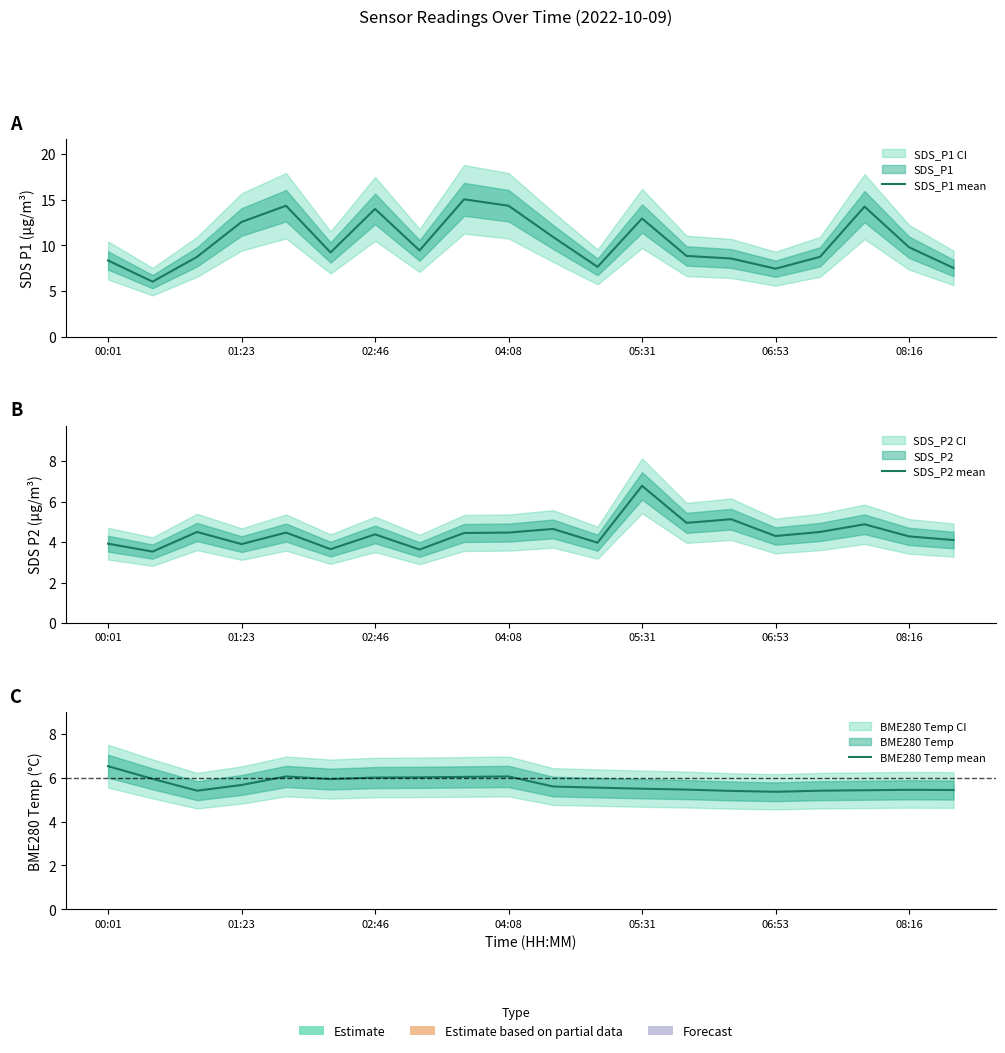

At how many categories does at least one series exceed 14?

4